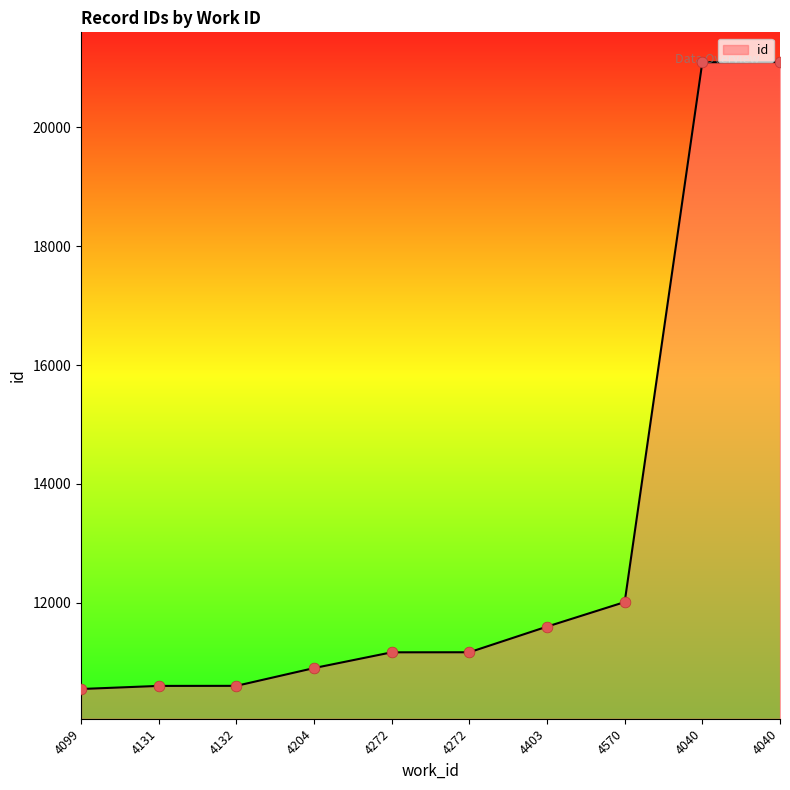

What is the change in value from 4272 to 4570?

+844